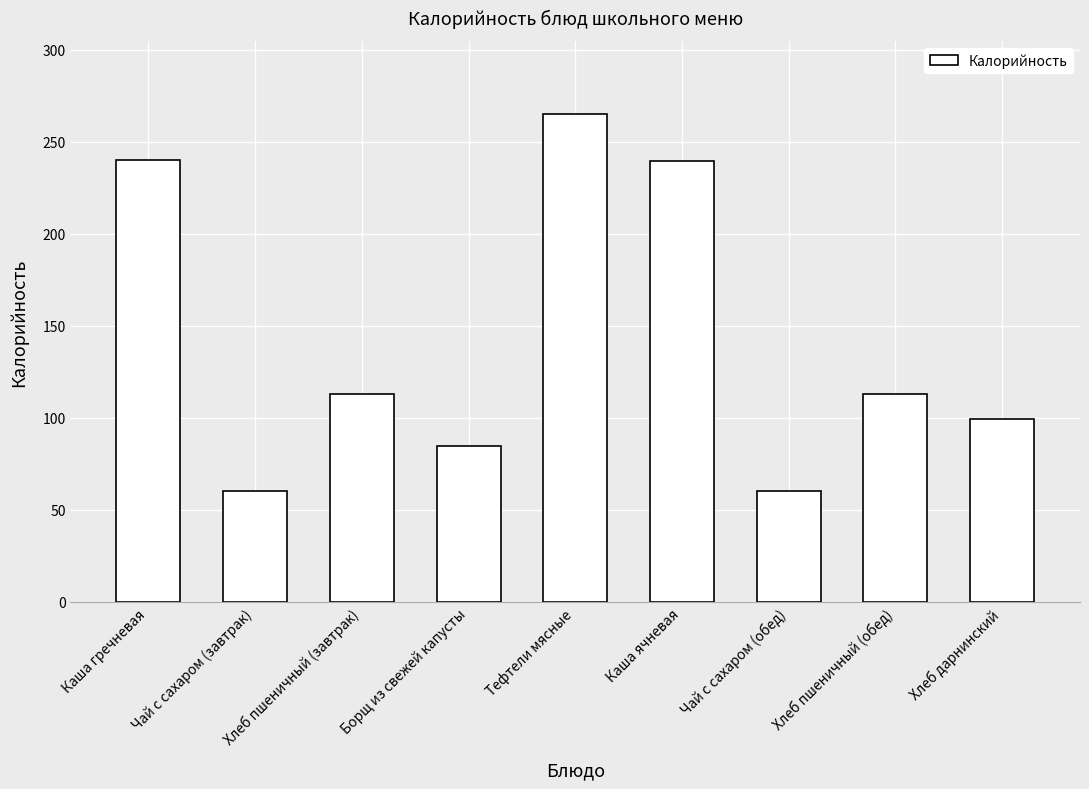

What is the sum of the values at Хлеб пшеничный (обед) and Борщ из свежей капусты?

197.8